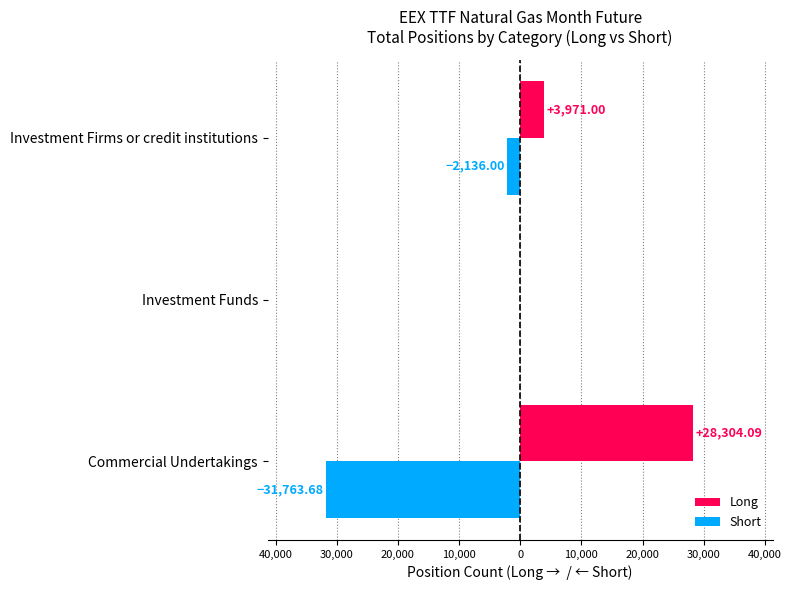

What are all the series names shown in the legend?

Long, Short